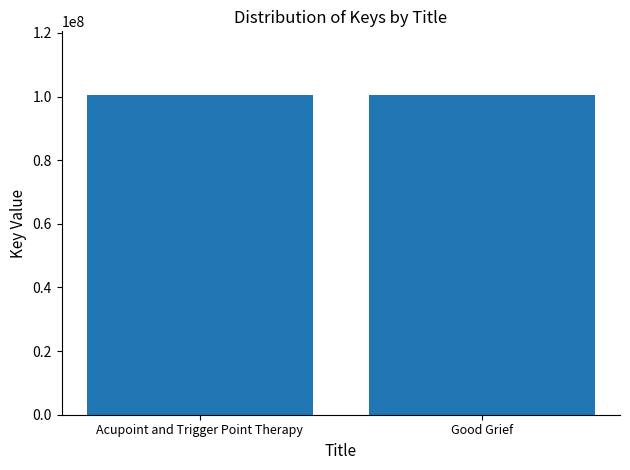

What is the label of the 2nd bar from the left?

Good Grief